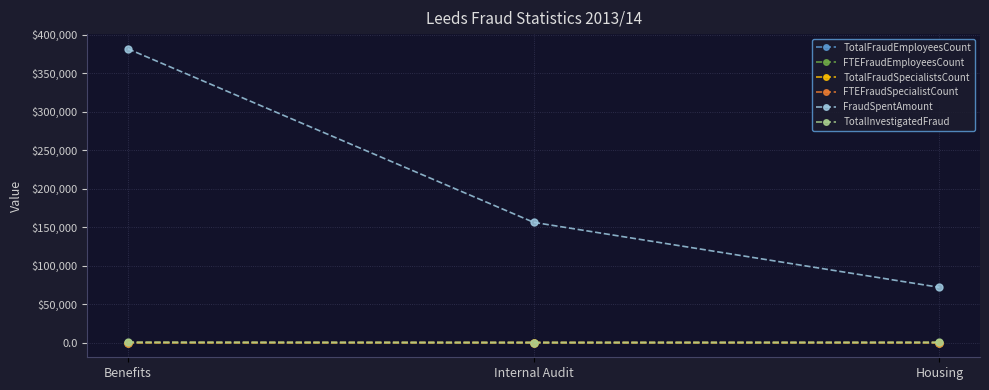

What is the difference between the FTEFraudSpecialistCount values at Housing and Benefits?

12.0